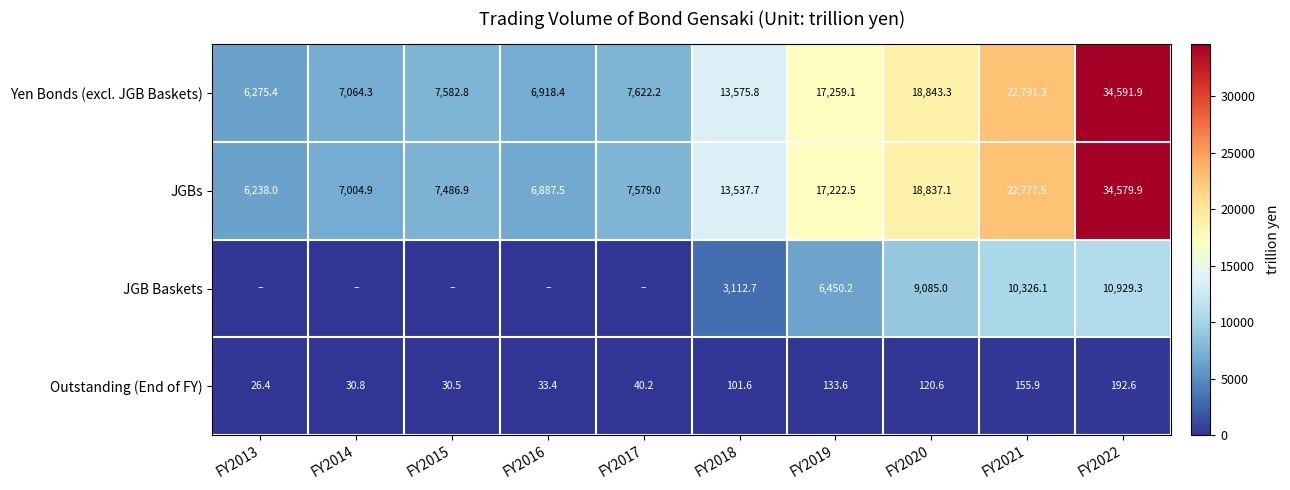

Where does the Yen Bonds (excl. JGB Baskets) series first go above 13575?

FY2018